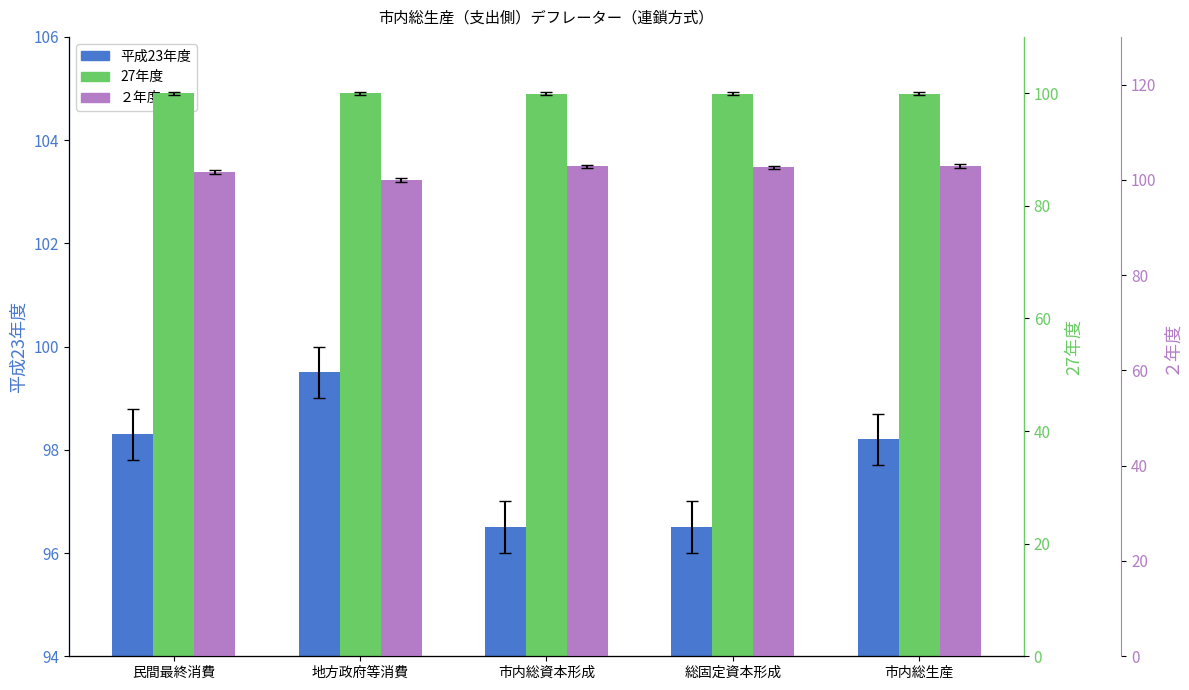

What is the average value of the ２年度 series?

102.0